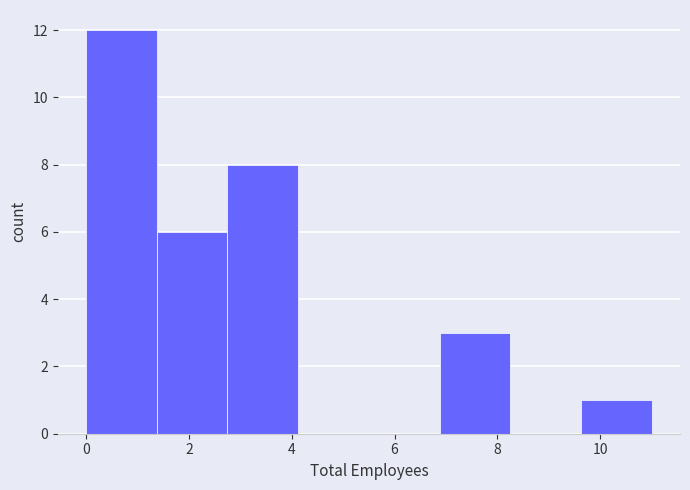

What is the height of the bar covering 2.8 to 4.2 on the x-axis? Neither the bar edges nor the heights are printed on the chart, so give them approximately, as read against the axes.

8